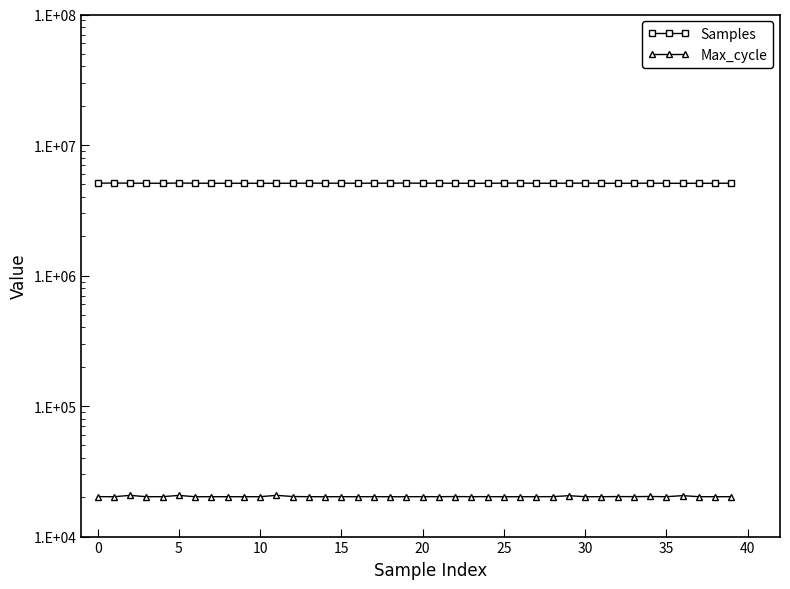

What is the average value of the Max_cycle series?

20271